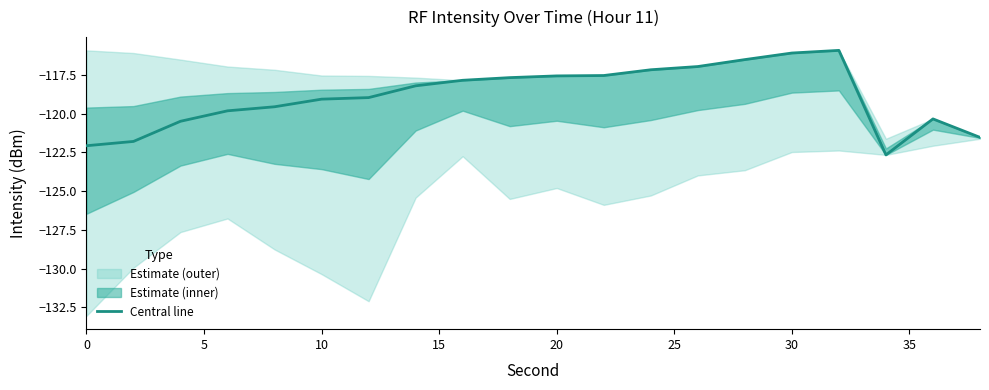

What is the sum of all values?

-2378.0